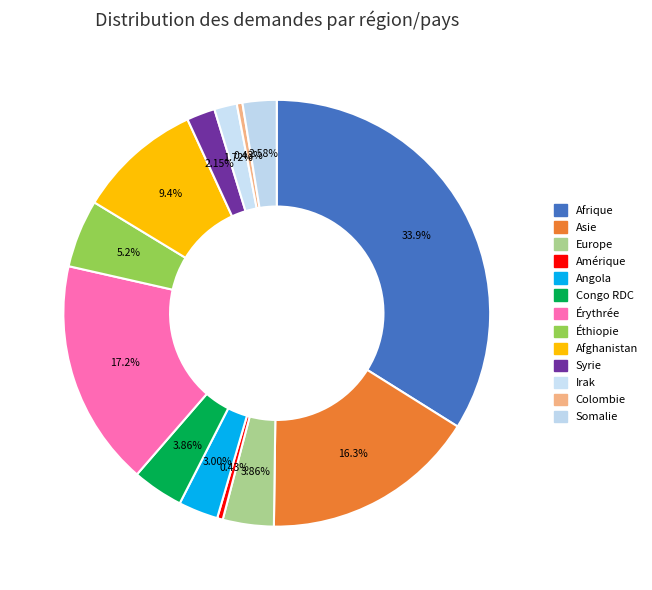

Is there a majority slice in this chart?

No